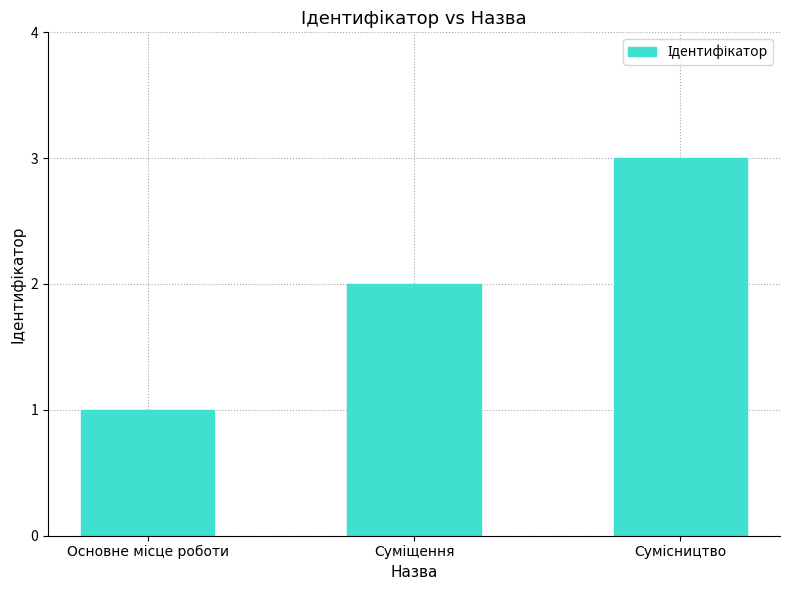

Reading right to left, list all the values displayed in this chart.

3	2	1